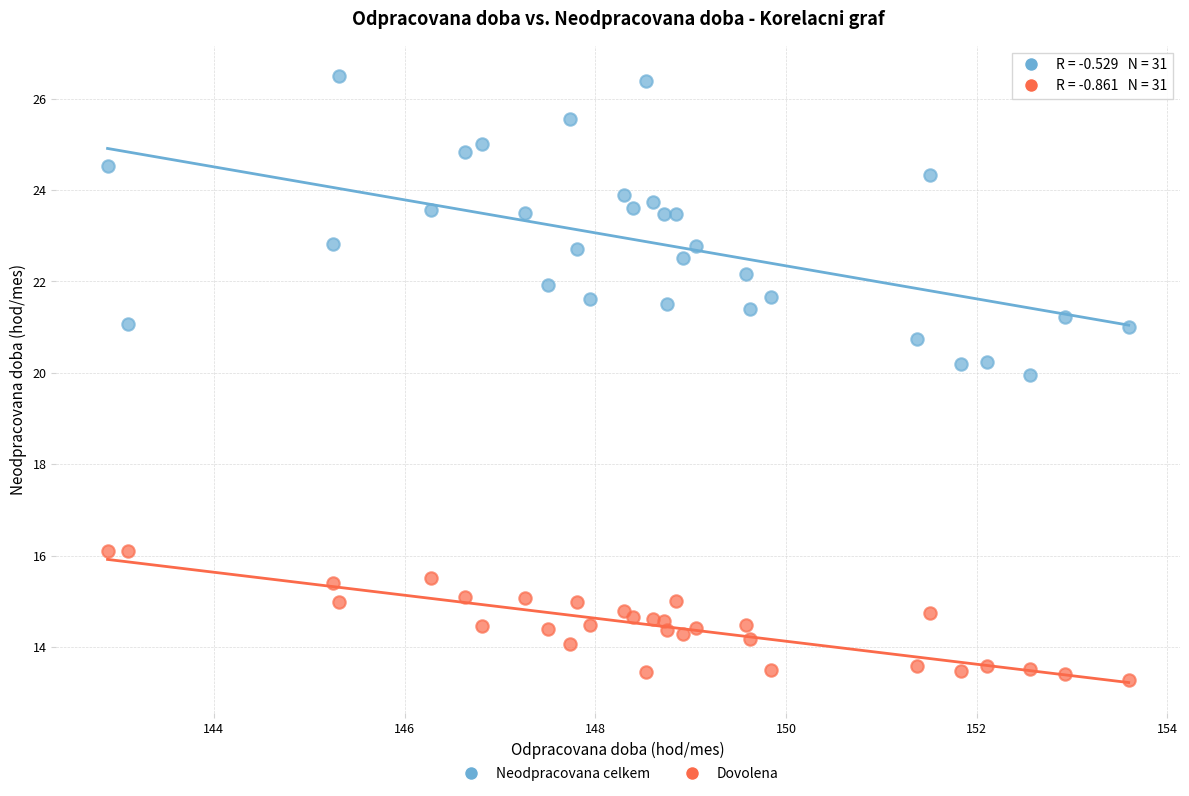

Which series has the widest spread of Y values?

Neodpracovana celkem